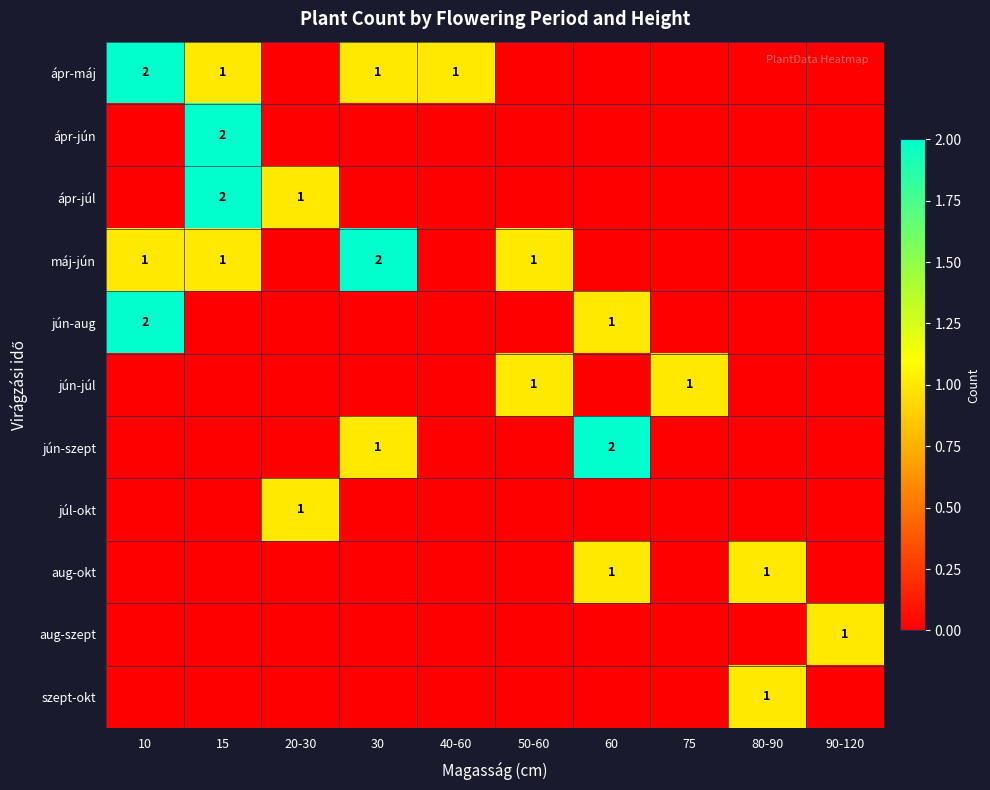

The jún-júl series shows 2 at 50-60. True or false?

False